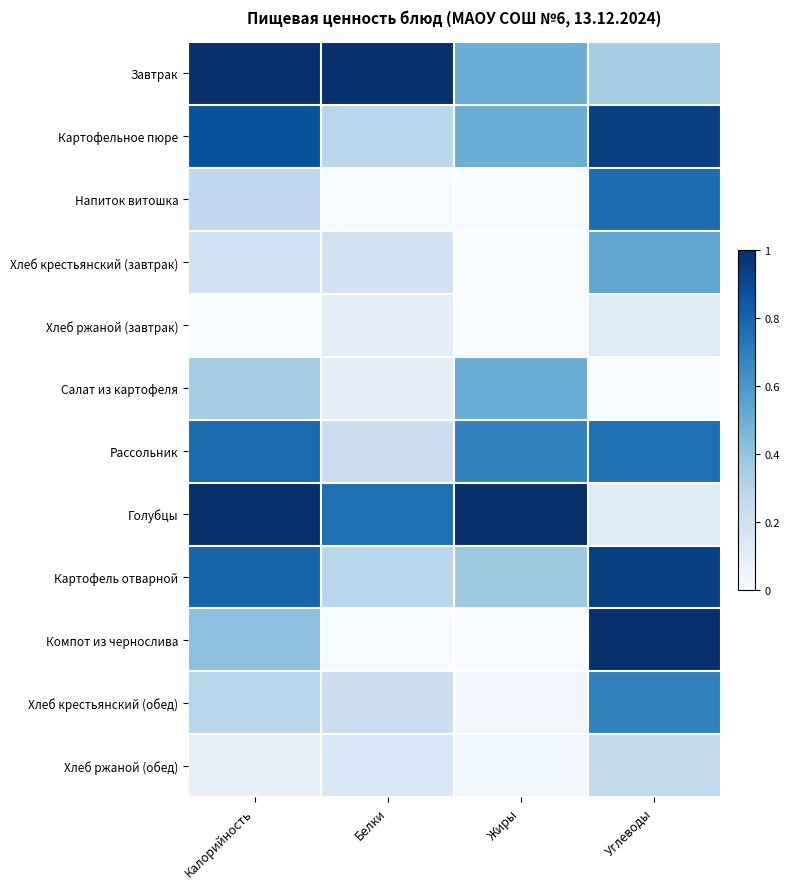

Reading left to right, extract all data points from this chart.

Завтрак: Калорийность=1.0	Белки=1.0	Жиры=0.5	Углеводы=0.4
Картофельное пюре: Калорийность=0.9	Белки=0.3	Жиры=0.5	Углеводы=0.9
Напиток витошка: Калорийность=0.3	Белки=0.0	Жиры=0.0	Углеводы=0.8
Хлеб крестьянский (завтрак): Калорийность=0.2	Белки=0.2	Жиры=0.0	Углеводы=0.5
Хлеб ржаной (завтрак): Калорийность=0.0	Белки=0.1	Жиры=0.0	Углеводы=0.1
Салат из картофеля: Калорийность=0.3	Белки=0.1	Жиры=0.5	Углеводы=0.0
Рассольник: Калорийность=0.8	Белки=0.2	Жиры=0.7	Углеводы=0.8
Голубцы: Калорийность=1.0	Белки=0.8	Жиры=1.0	Углеводы=0.1
Картофель отварной: Калорийность=0.8	Белки=0.3	Жиры=0.4	Углеводы=0.9
Компот из чернослива: Калорийность=0.4	Белки=0.0	Жиры=0.0	Углеводы=1.0
Хлеб крестьянский (обед): Калорийность=0.3	Белки=0.2	Жиры=0.0	Углеводы=0.7
Хлеб ржаной (обед): Калорийность=0.1	Белки=0.2	Жиры=0.0	Углеводы=0.3